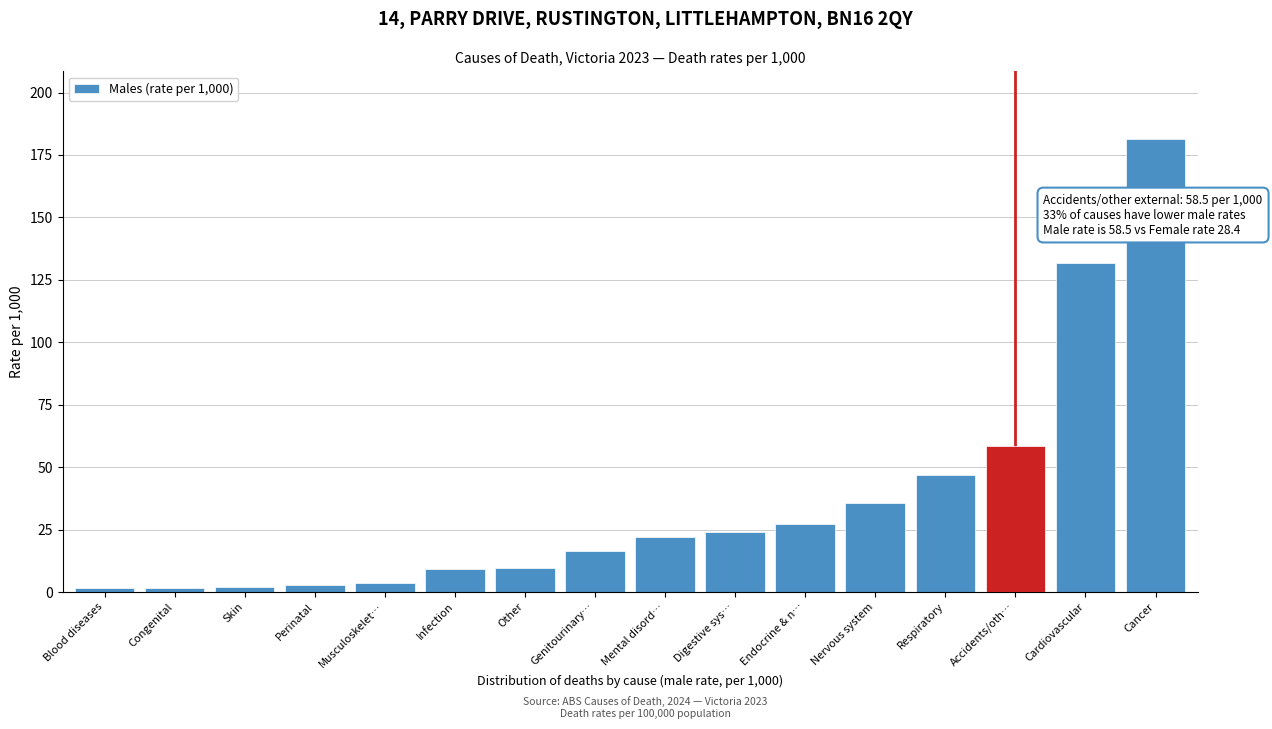

The chart shows a value of 60.3 at Nervous system. True or false?

False